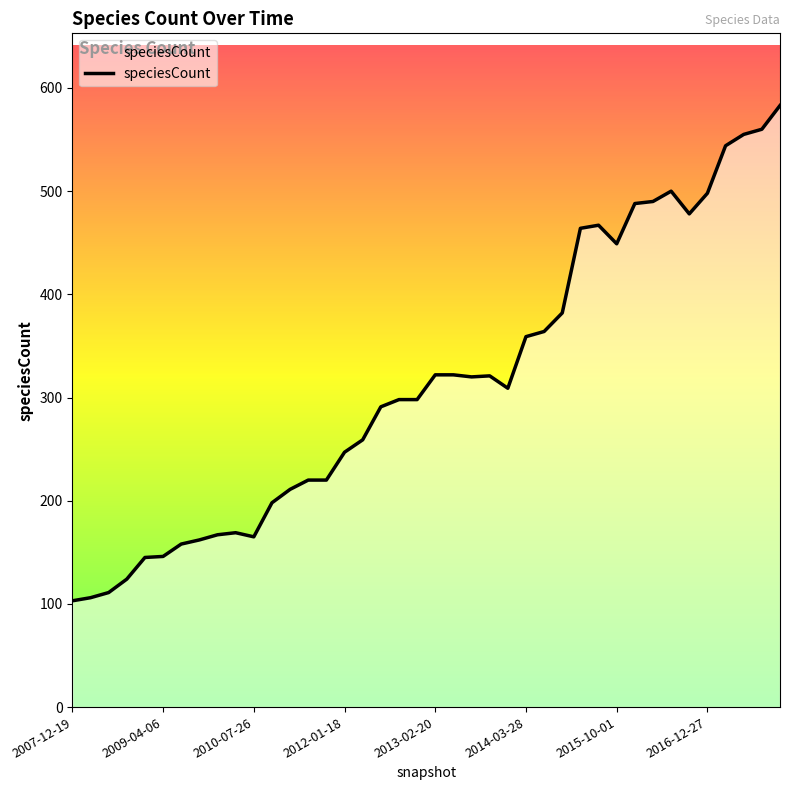

What is the smallest value displayed?

103